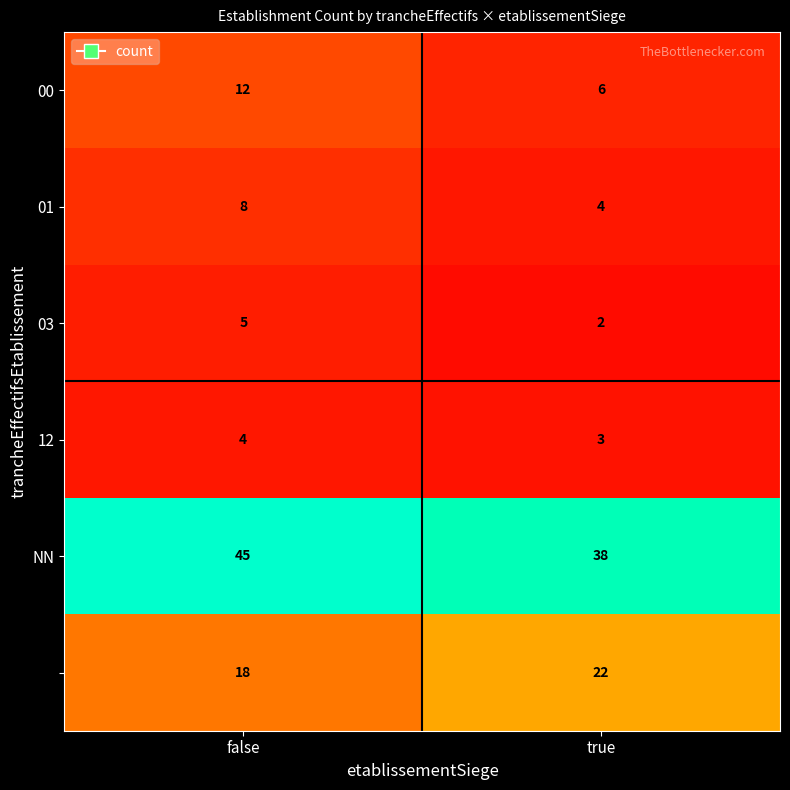

At which category does the chart reach its minimum across all series?

true